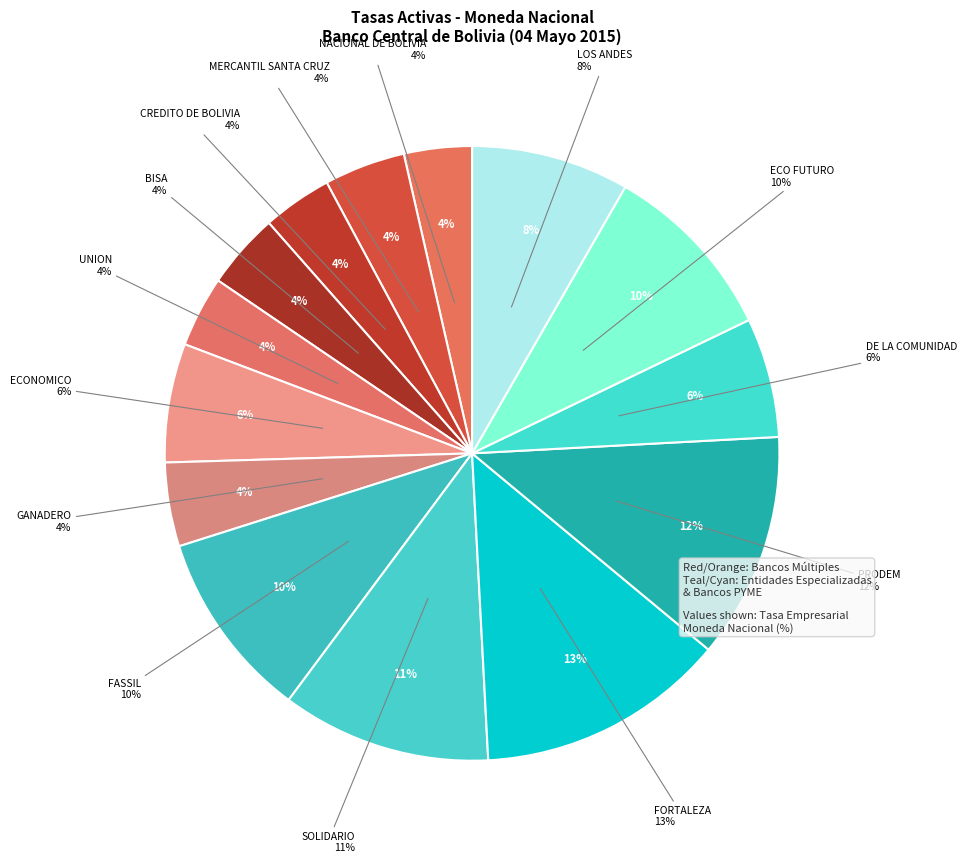

Approximately how many times larger is the value at GANADERO compared to LOS ANDES?

0.5